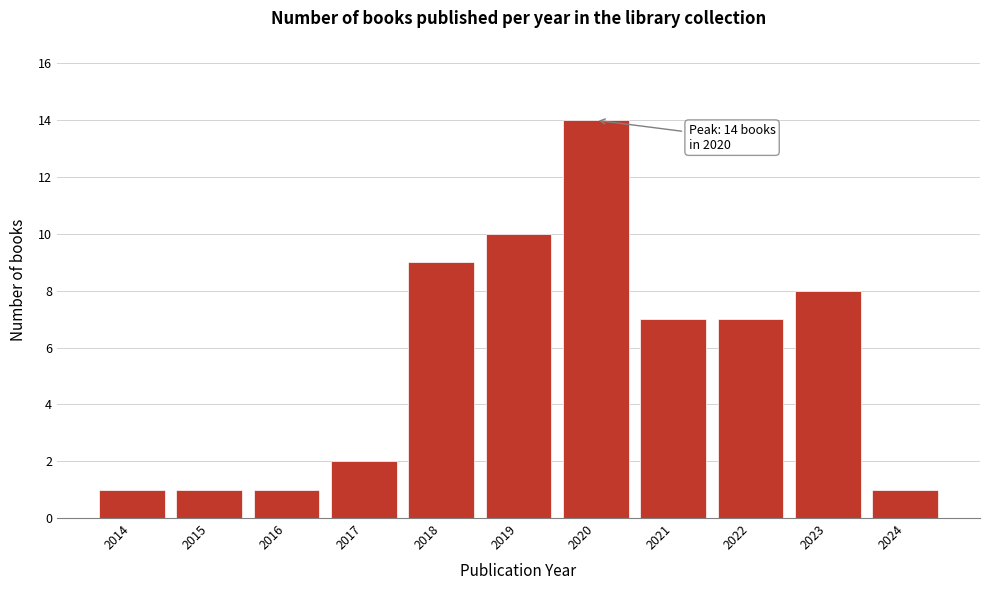

Reading left to right, list all the values displayed in this chart.

2014=1	2015=1	2016=1	2017=2	2018=9	2019=10	2020=14	2021=7	2022=7	2023=8	2024=1